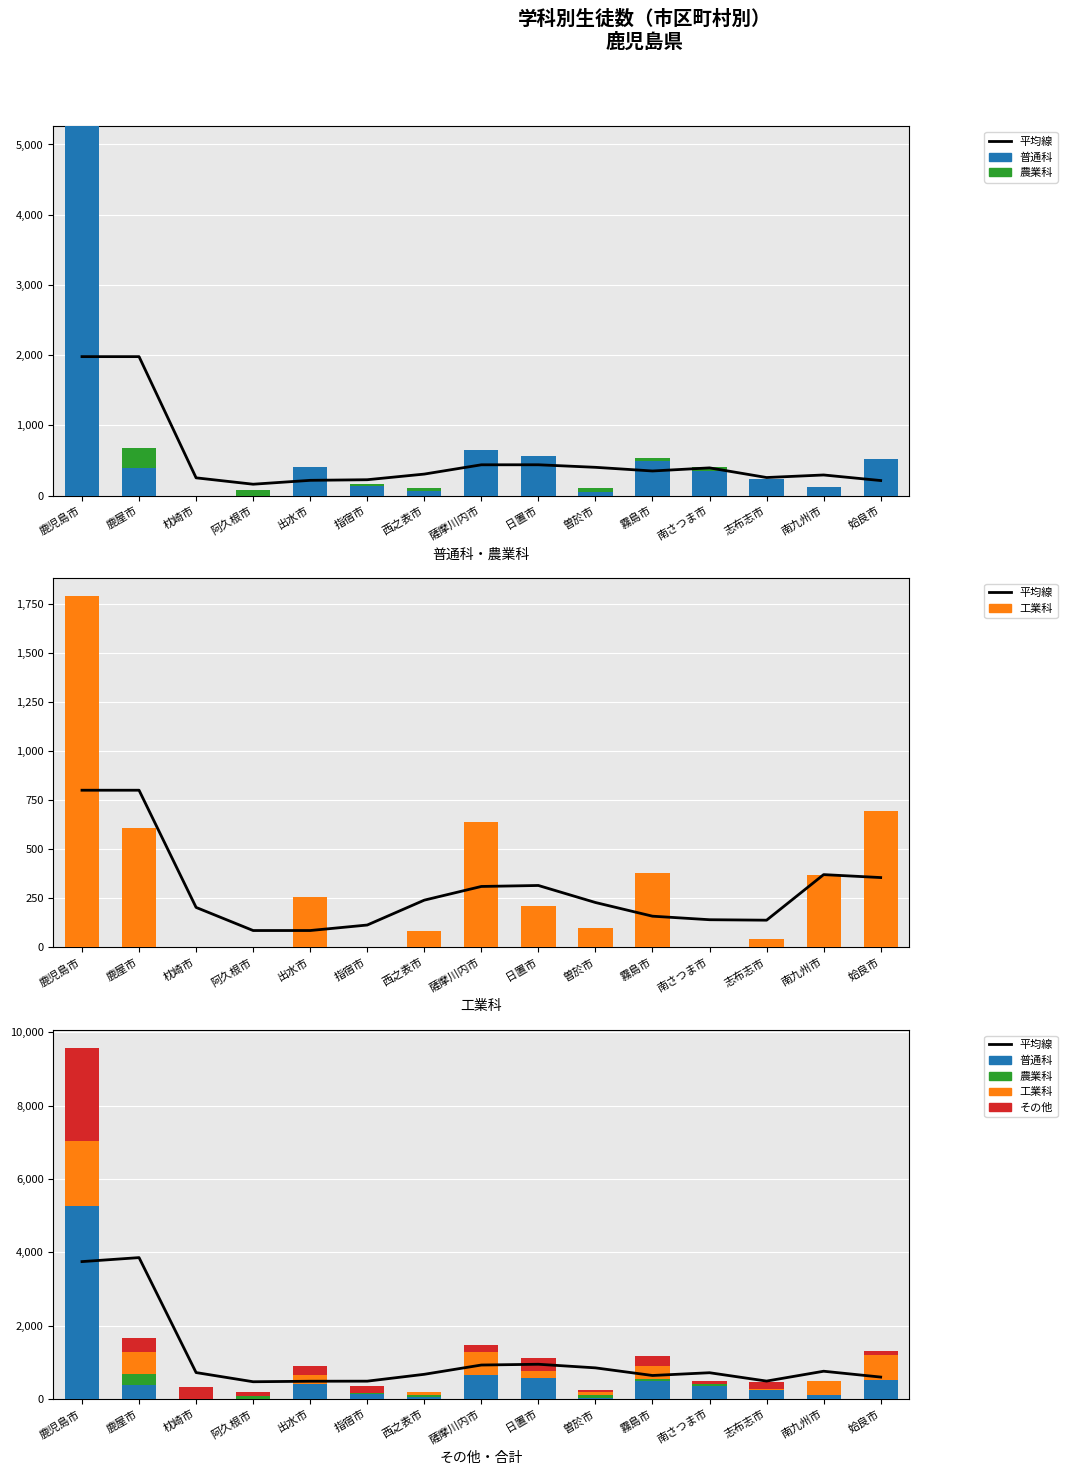

What is the label of the 9th bar from the left?

日置市